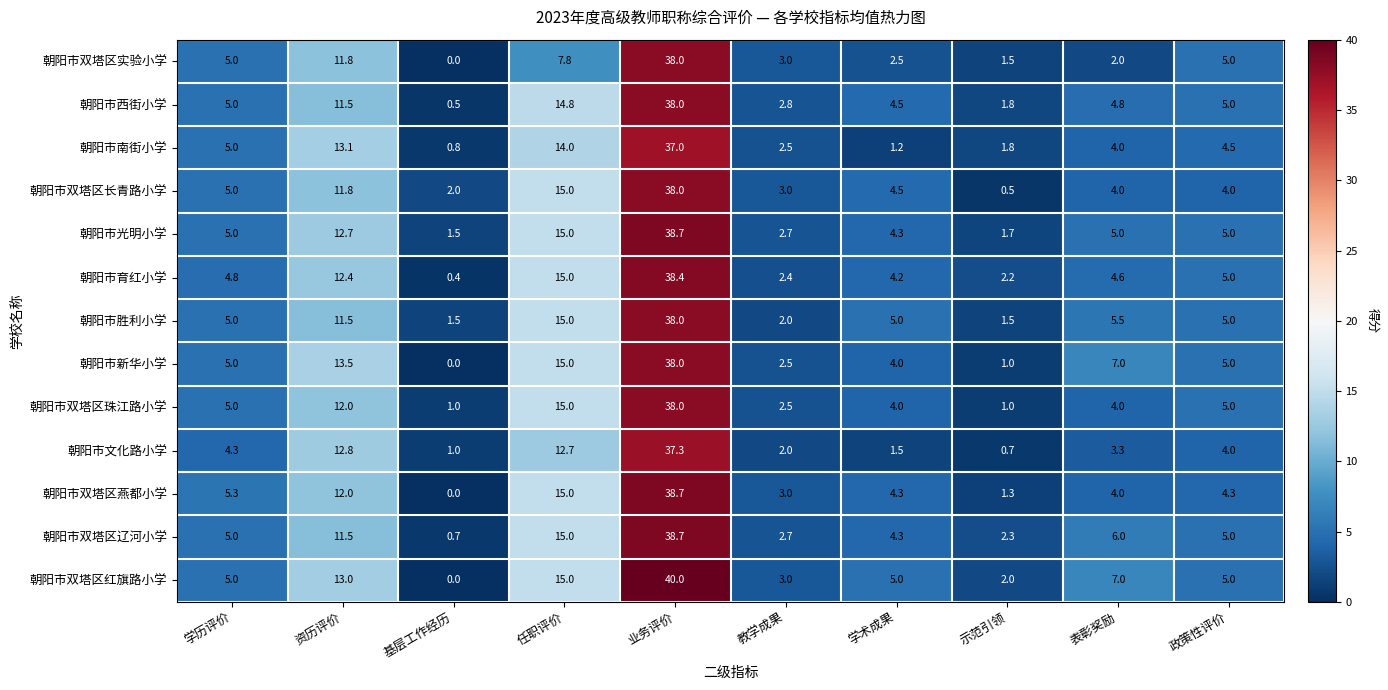

Which series changed the most between 资历评价 and 教学成果?

朝阳市新华小学